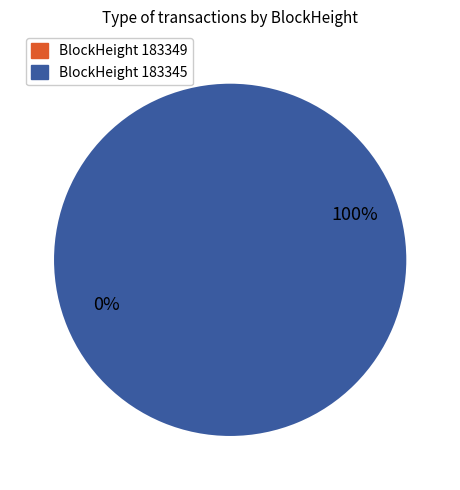

Which category has the smallest portion of the pie?

183349